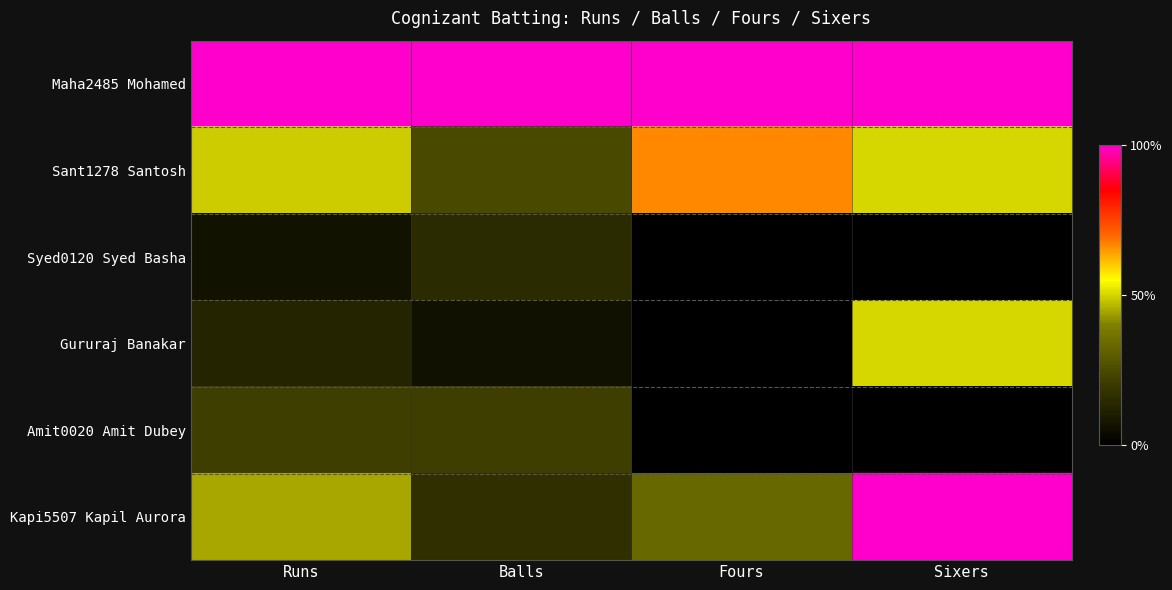

Which series has the widest spread of values?

Kapi5507 Kapil Aurora